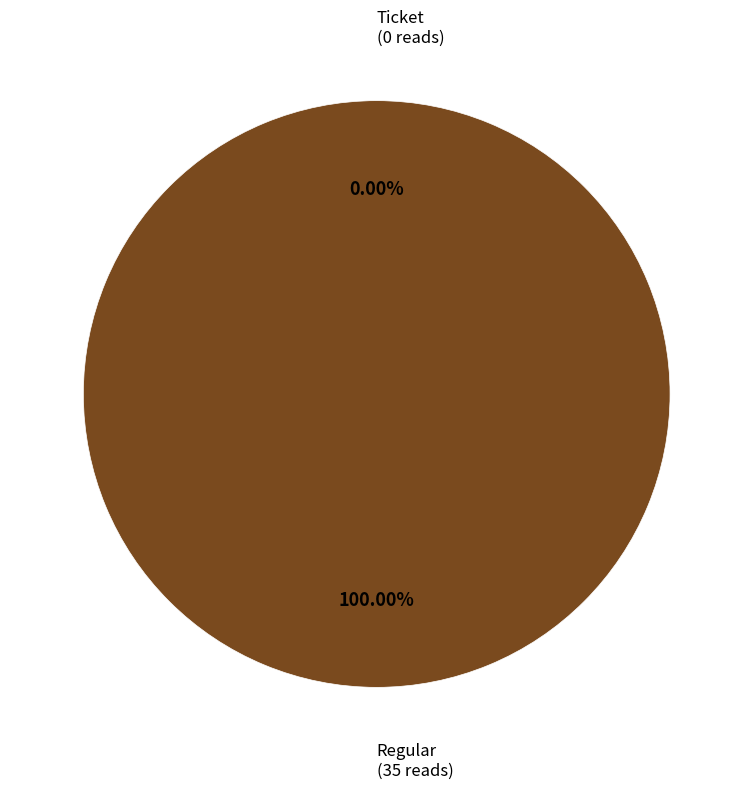

Count the number of slices in the pie.

2